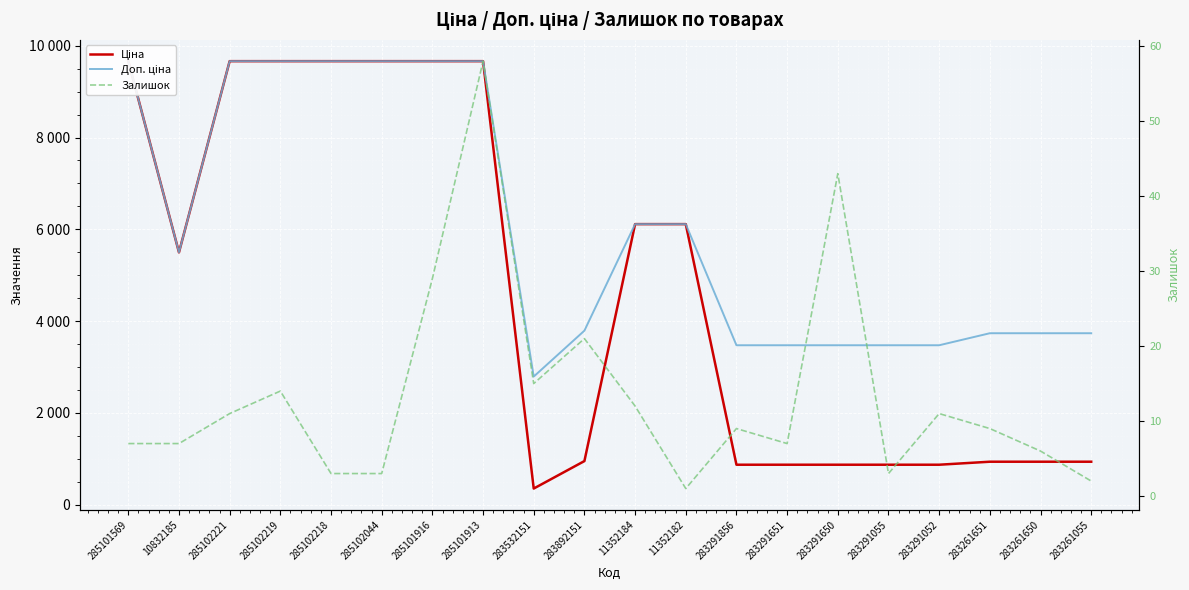

How many data points in Доп. ціна are less than 5497?

10